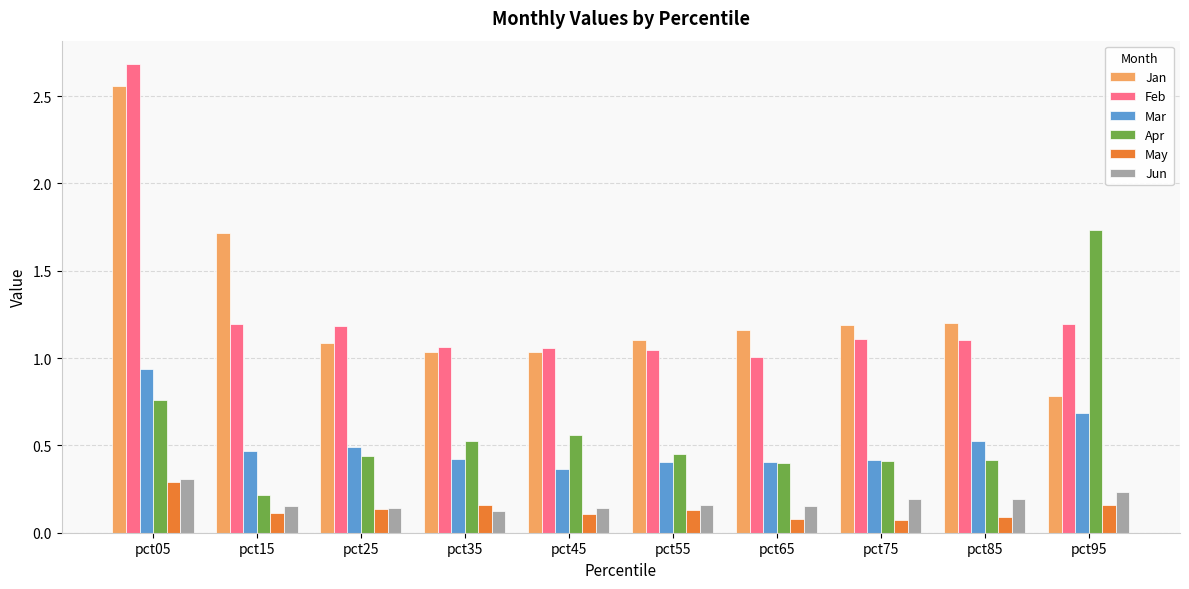

True or false: May has a value of 0.1 at pct75.

True